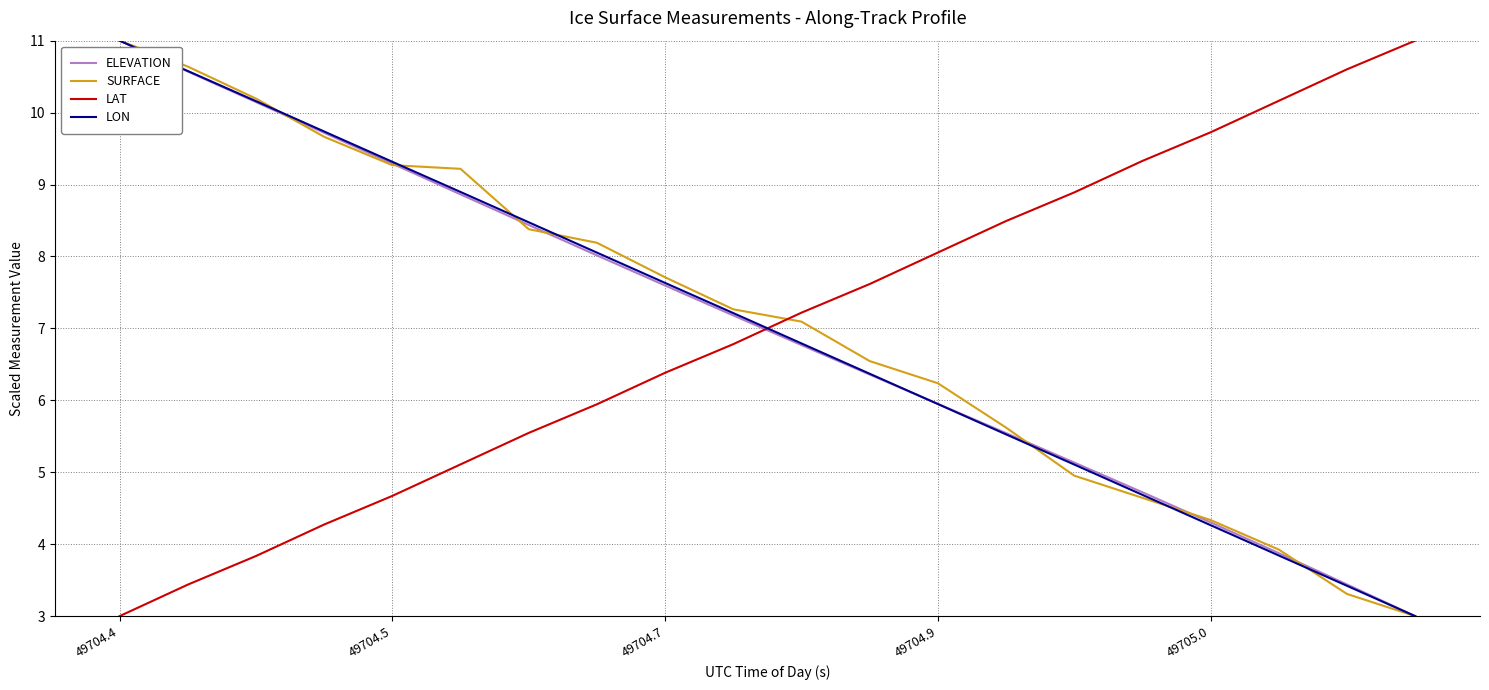

Does the chart display data point markers on the line(s)?

No